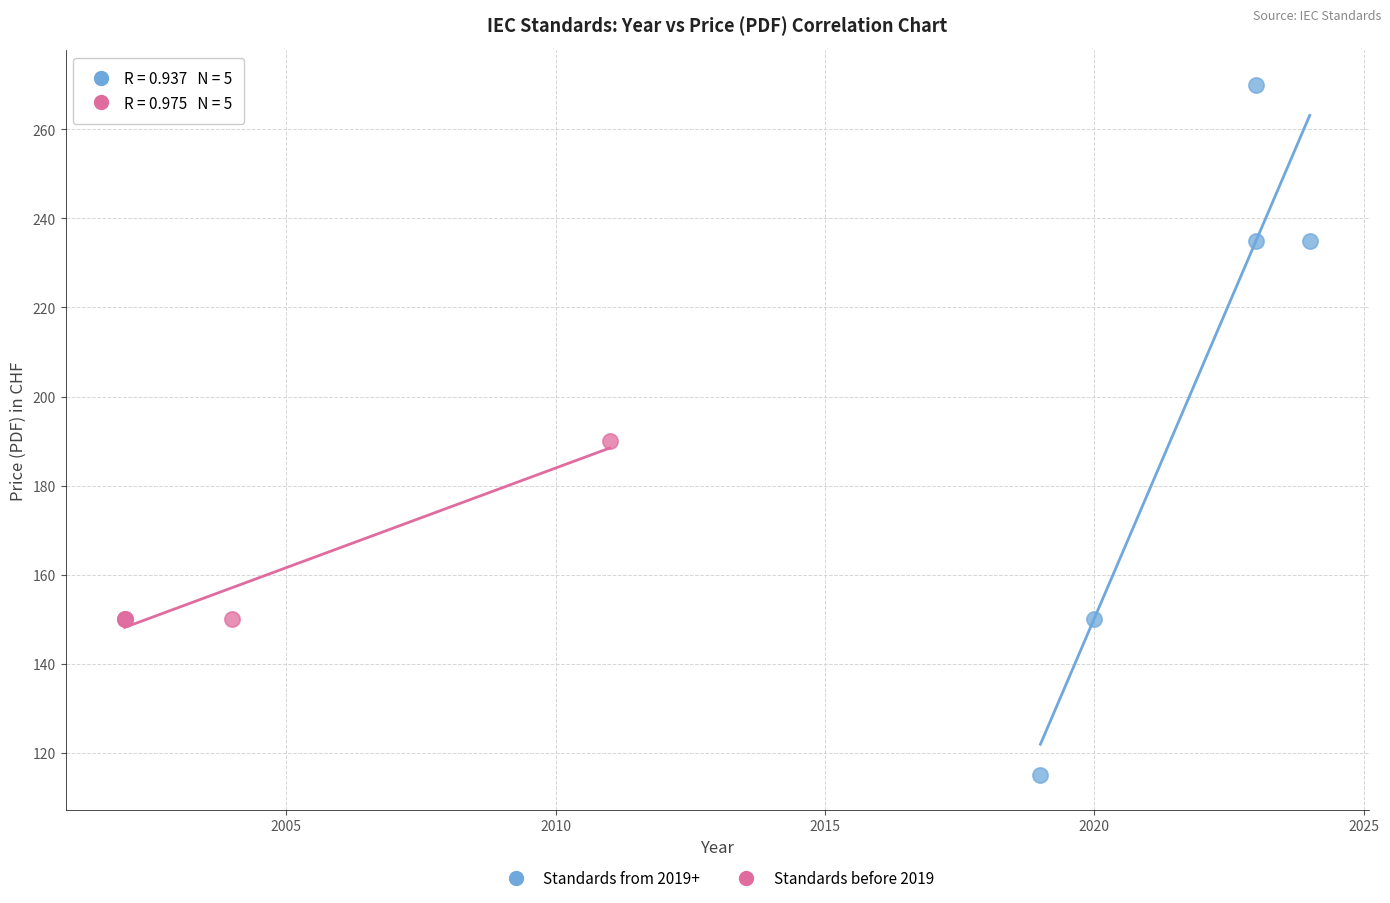

What are all the series names shown in the legend?

Standards from 2019+, Standards before 2019